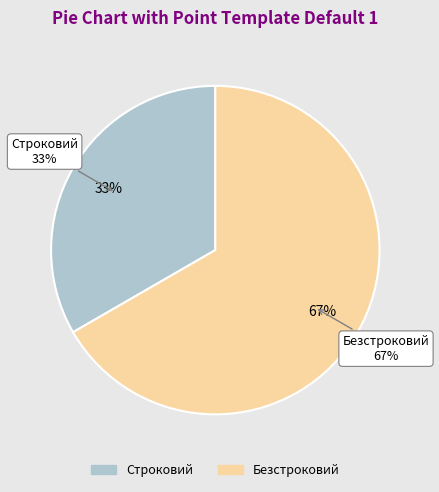

To the nearest percent, what portion does Строковий represent?

33%